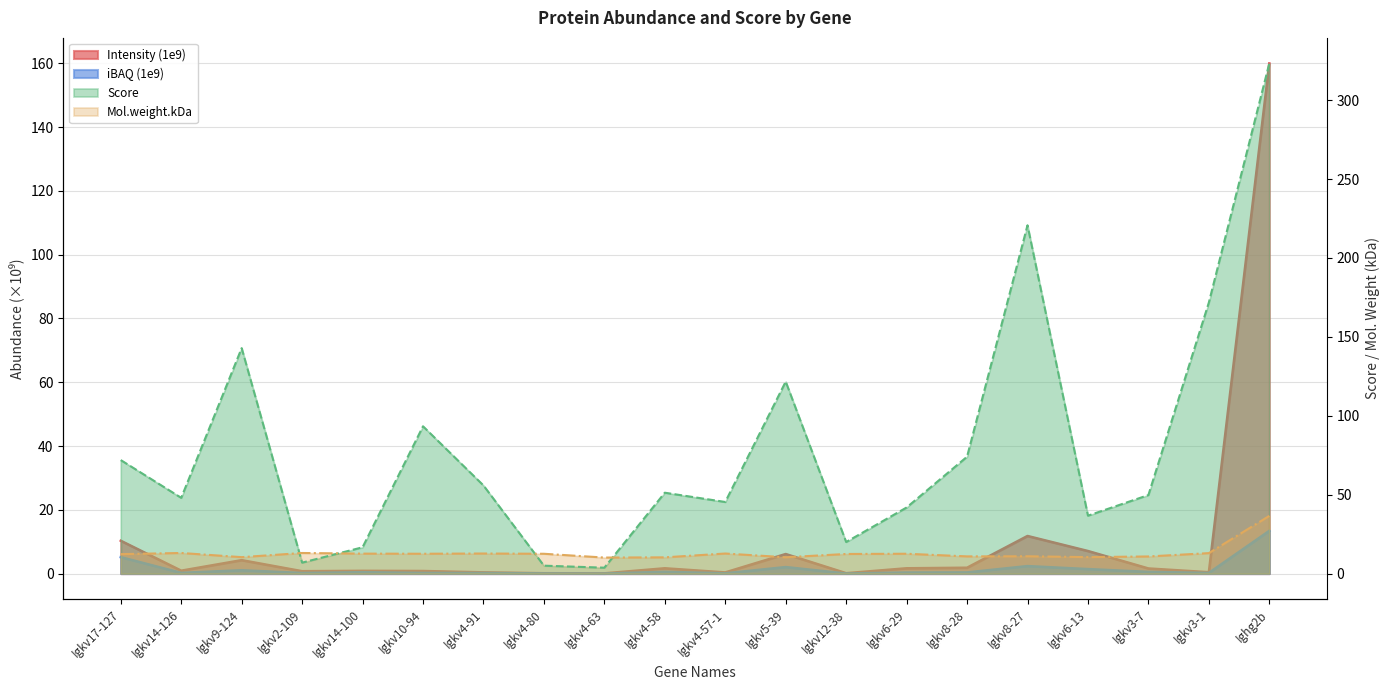

Which series changed the most between Igkv12-38 and Igkv3-1?

Score